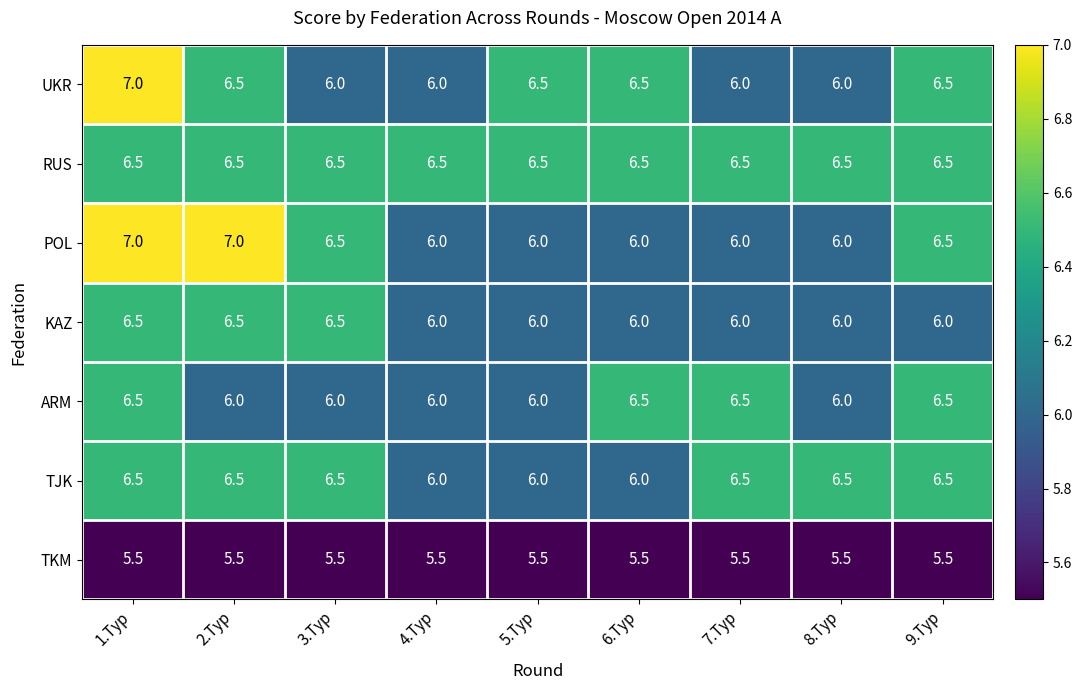

What is the greatest value displayed?

7.0